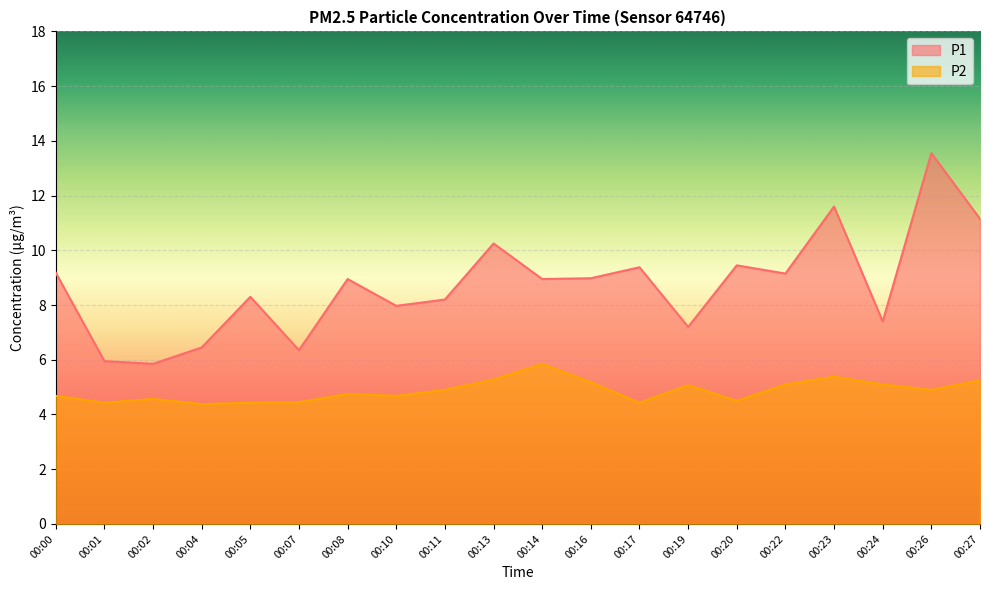

What is the value of the P2 point at the 18th from the left?

5.1